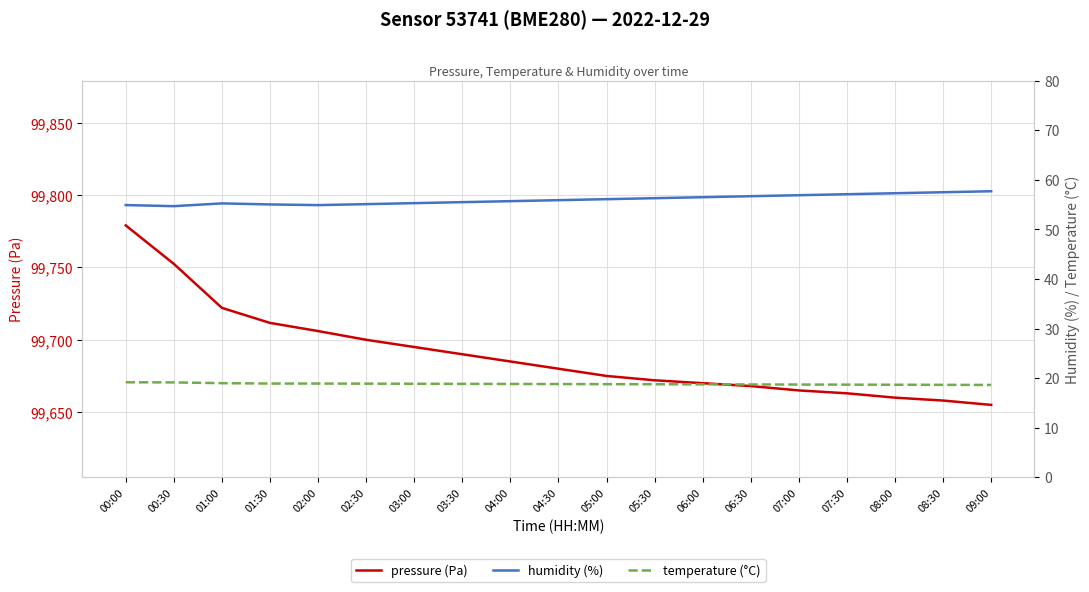

What position from the left is 01:30?

4